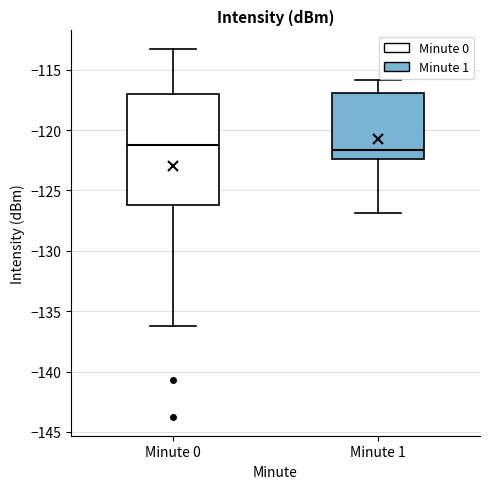

Which box is the tallest, from its lower edge to its upper edge?

Minute 0